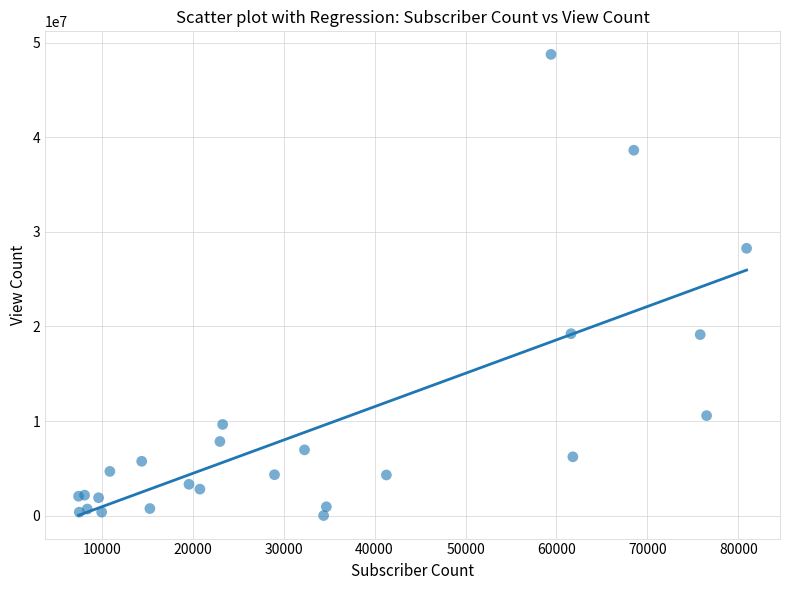

What Y value in the scatter plot is closest to 24393551?

28269639